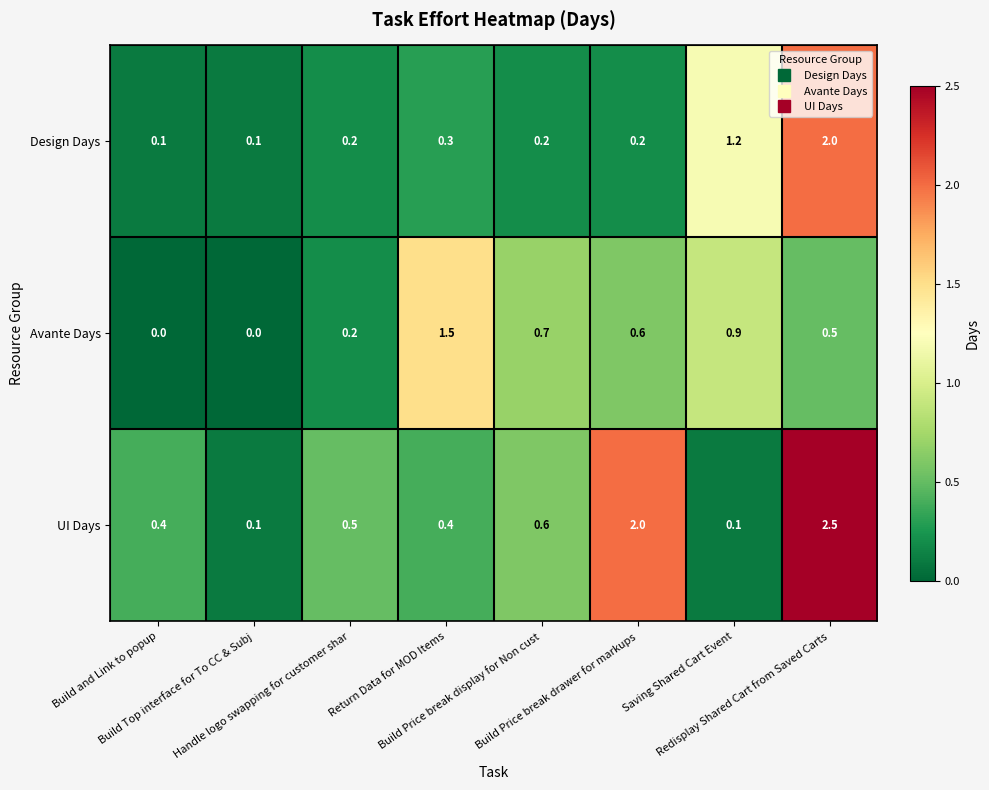

At how many categories does at least one series exceed 0?

8